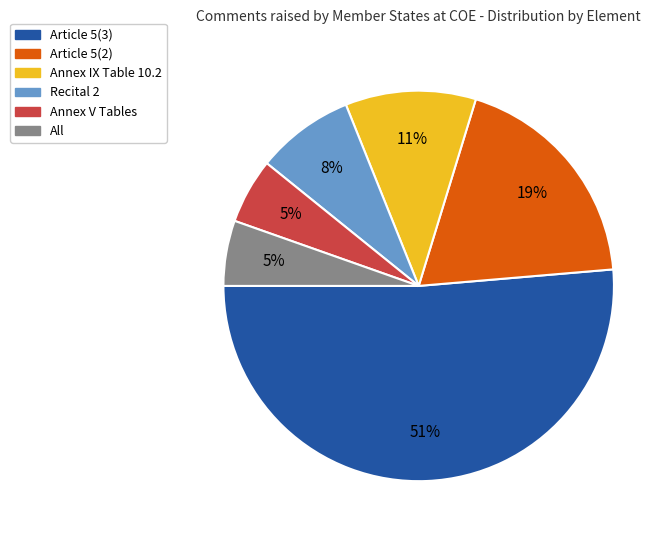

True or false: All accounts for 13% of the total.

False